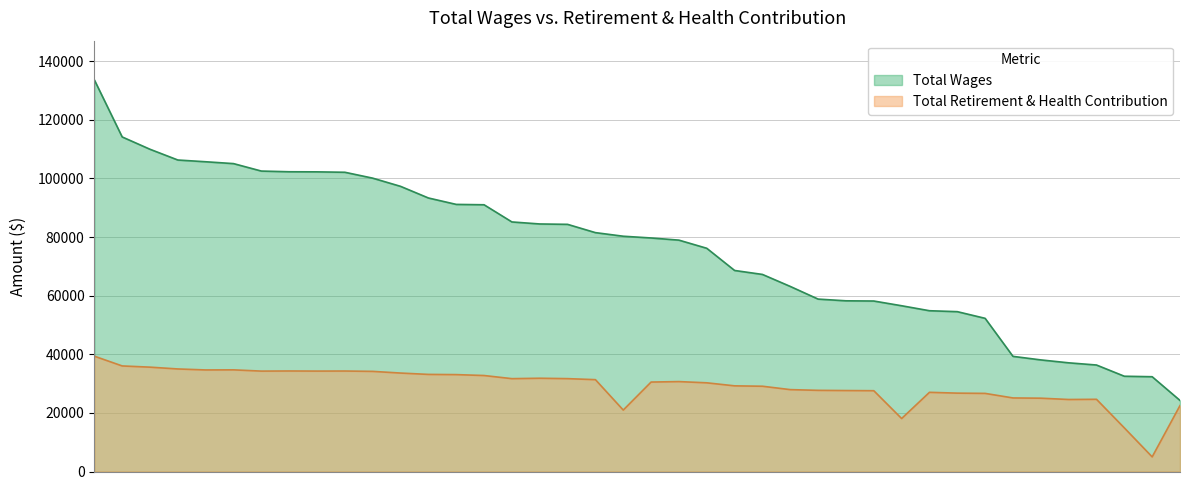

What is the greatest value displayed?

133660